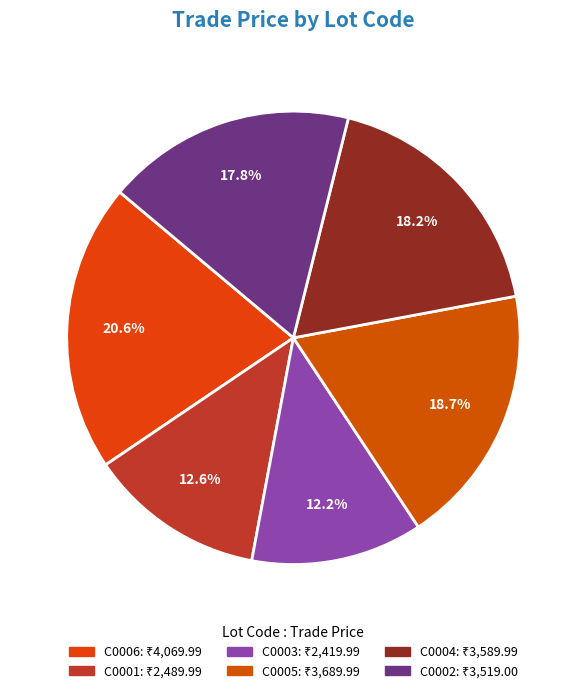

To the nearest percent, what is the difference between the C0003 and C0004 slice percentages?

6%